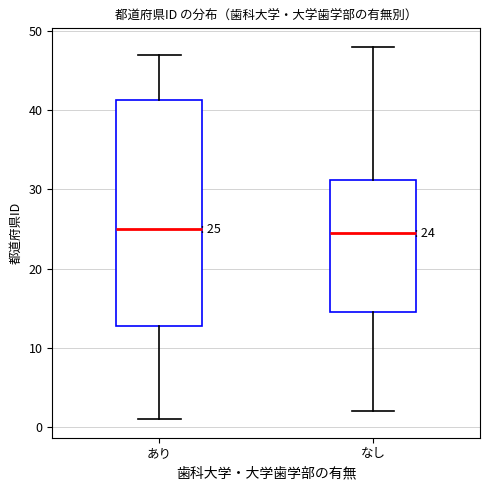

Which box is the tallest, from its lower edge to its upper edge?

あり